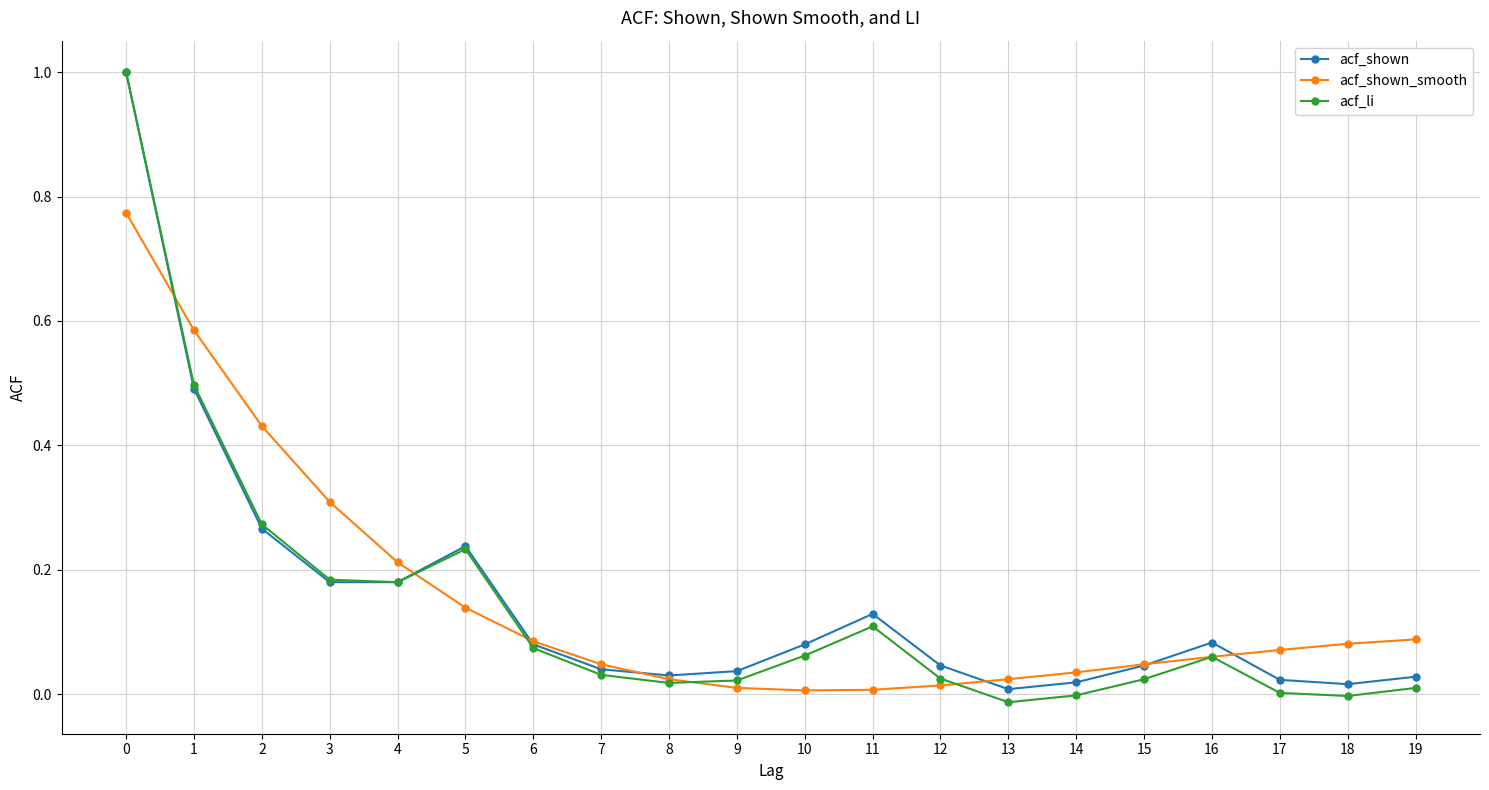

Between 5 and 7, which series saw the biggest shift?

acf_li